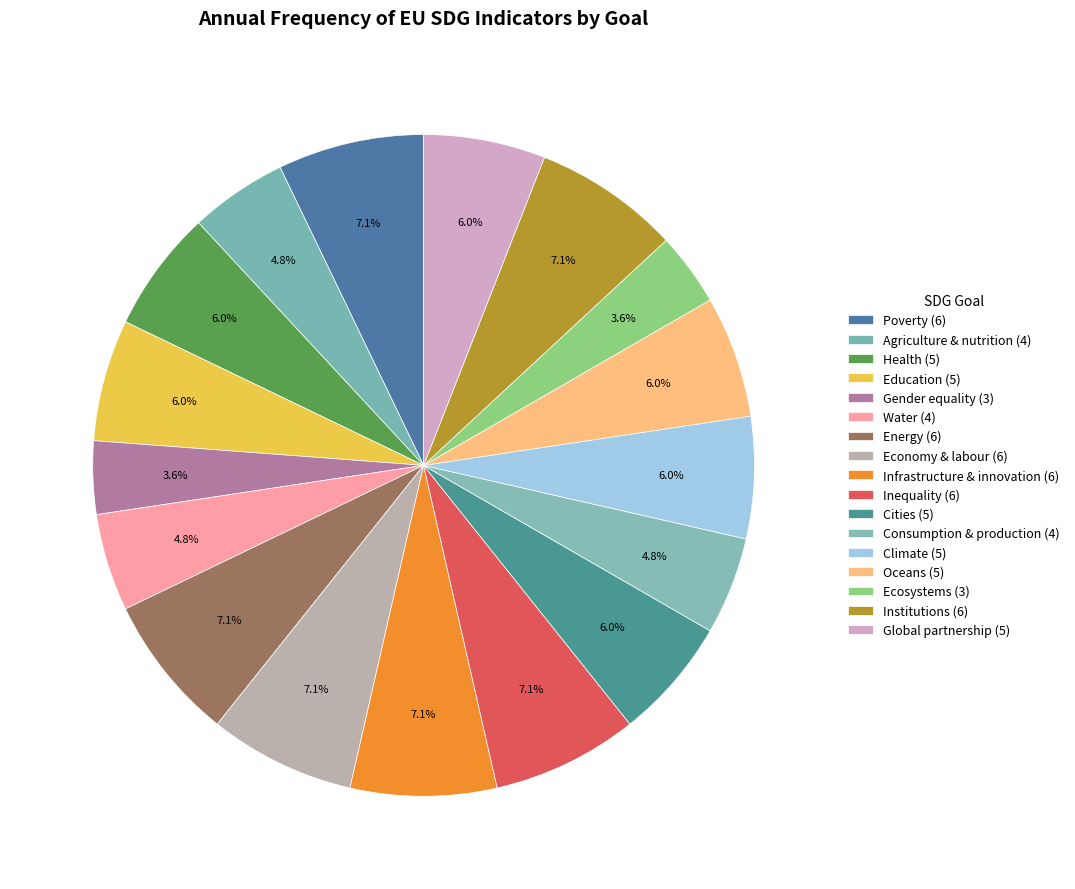

Rank the categories by value from highest to lowest.

Poverty, Energy, Economy & labour, Infrastructure & innovation, Inequality, Institutions, Health, Education, Cities, Climate, Oceans, Global partnership, Agriculture & nutrition, Water, Consumption & production, Gender equality, Ecosystems